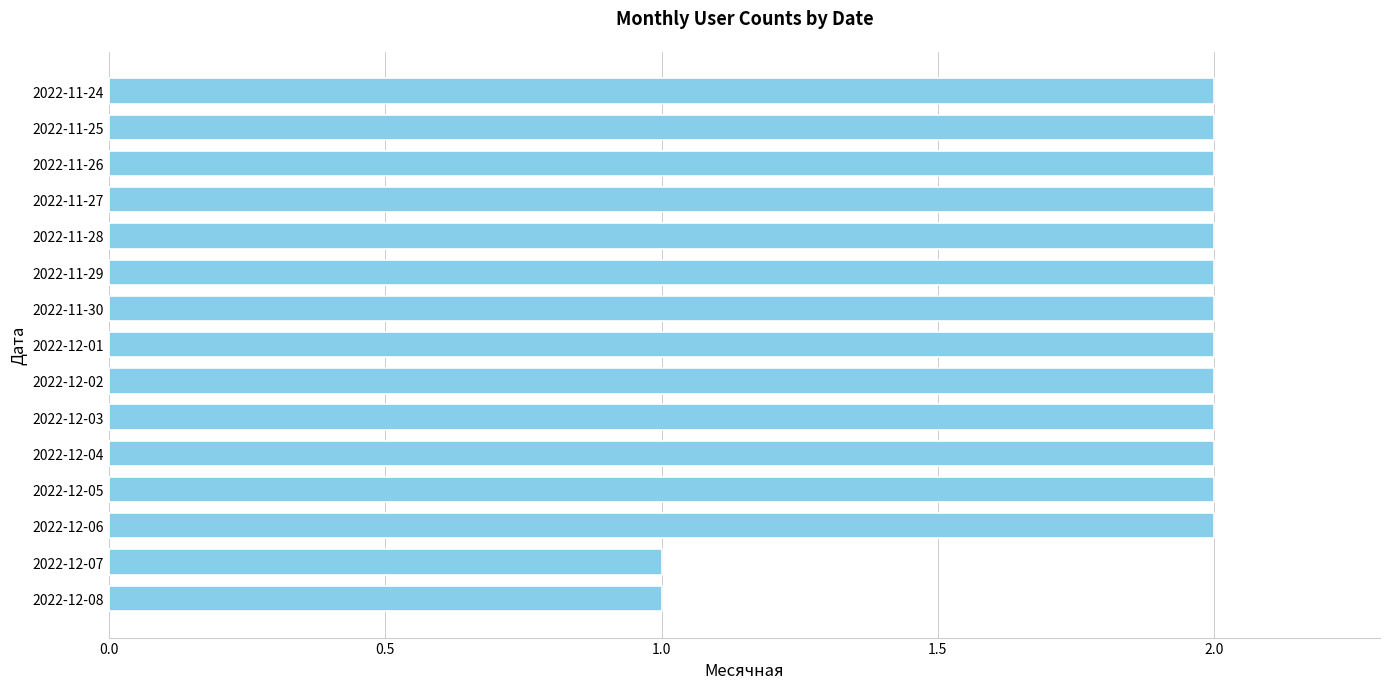

The chart shows a value of 2 at 2022-11-29. True or false?

True